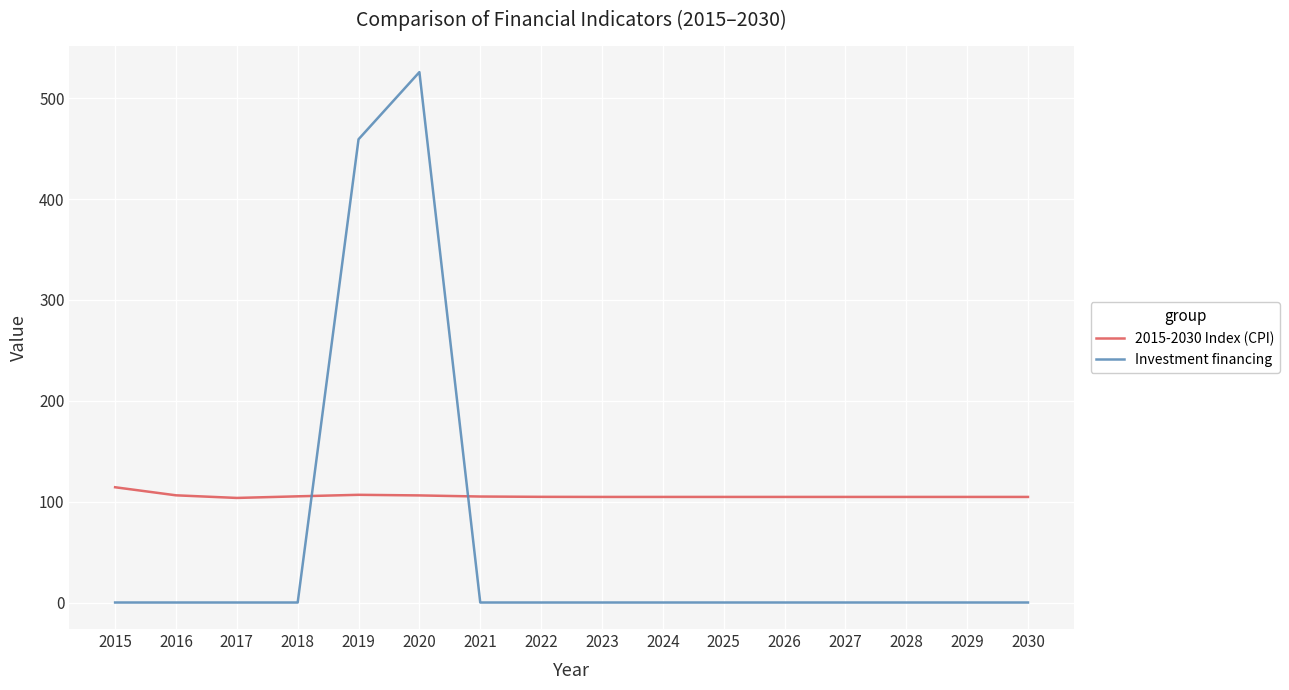

Which series has the largest range (max minus min)?

Investment financing